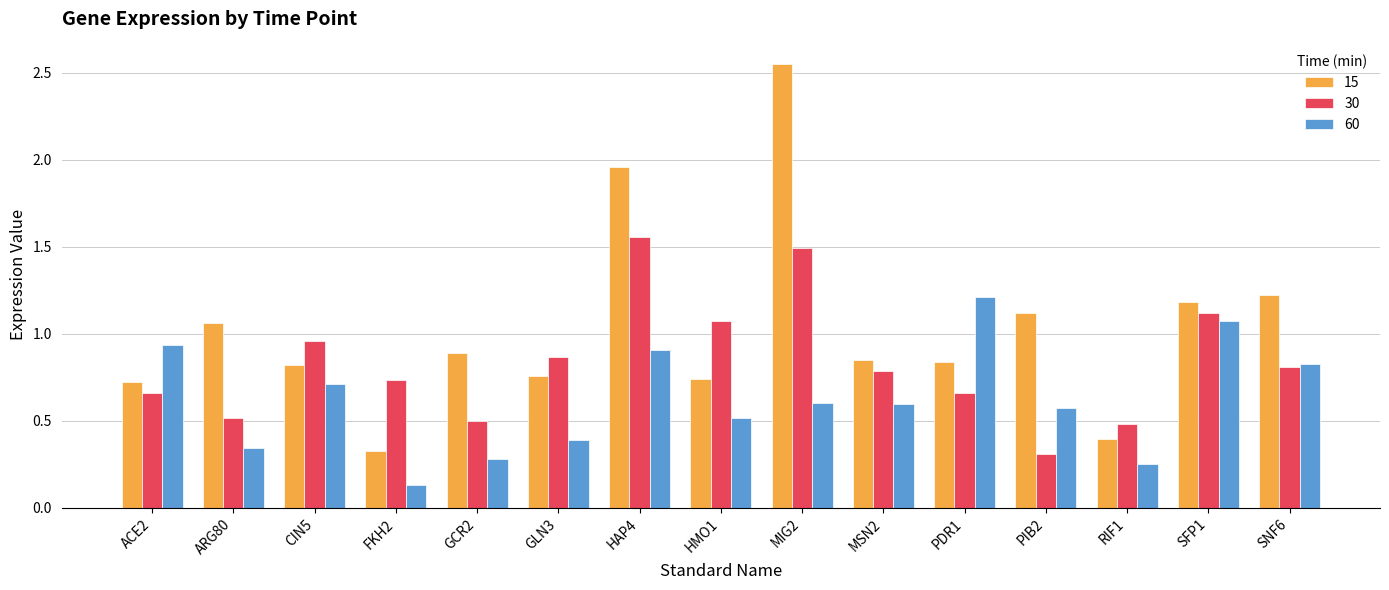

Is the value of 30 at PDR1 greater than the value of 60 at MSN2?

Yes